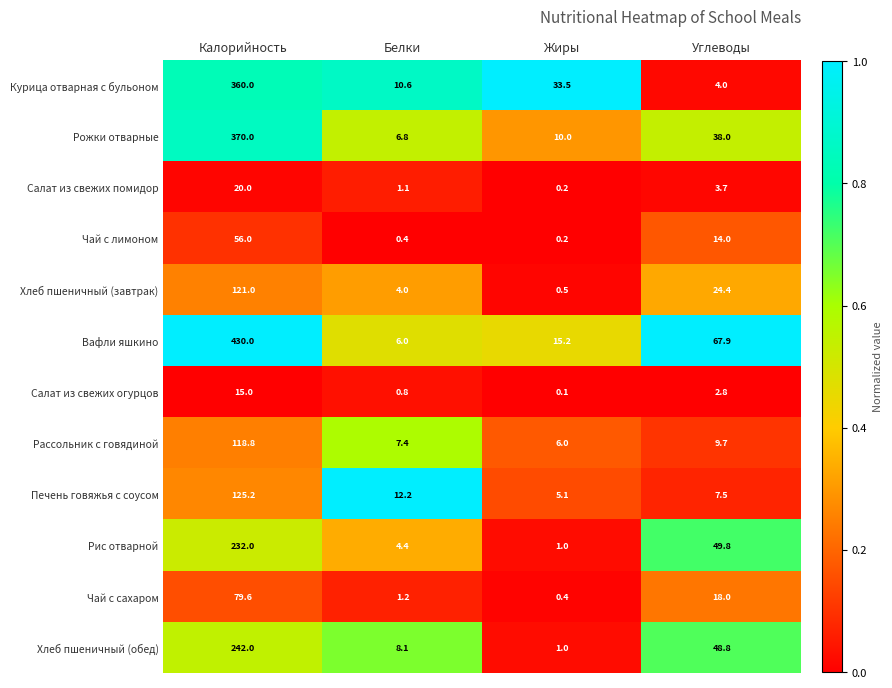

Rank the series by their maximum value, from highest to lowest.

Вафли яшкино, Рожки отварные, Курица отварная с бульоном, Хлеб пшеничный (обед), Рис отварной, Печень говяжья с соусом, Хлеб пшеничный (завтрак), Рассольник с говядиной, Чай с сахаром, Чай с лимоном, Салат из свежих помидор, Салат из свежих огурцов